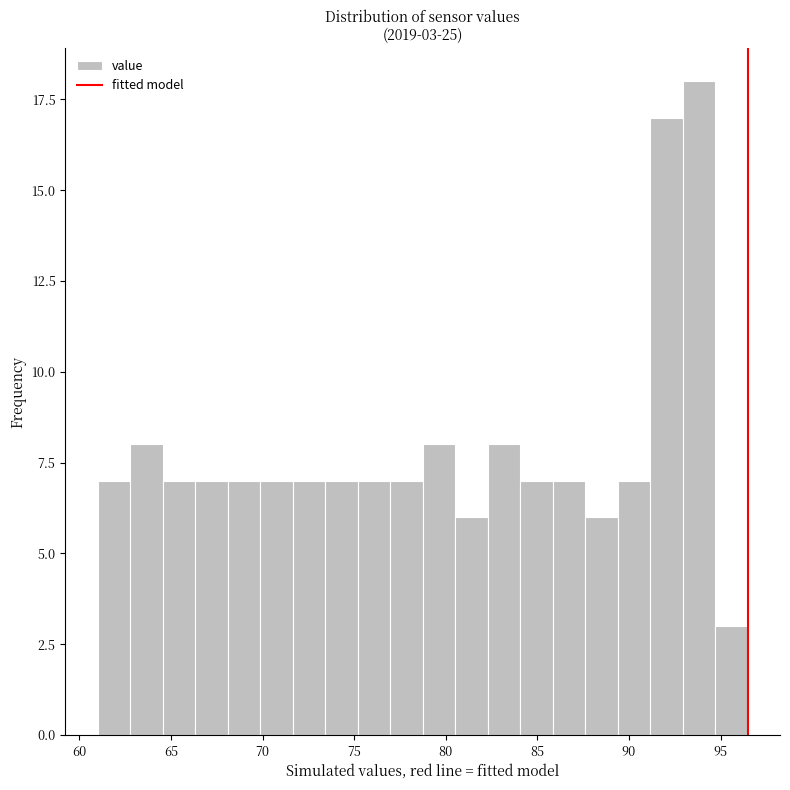

Read against the x-axis, roughly where is the centre of the tallest bar?

94.0